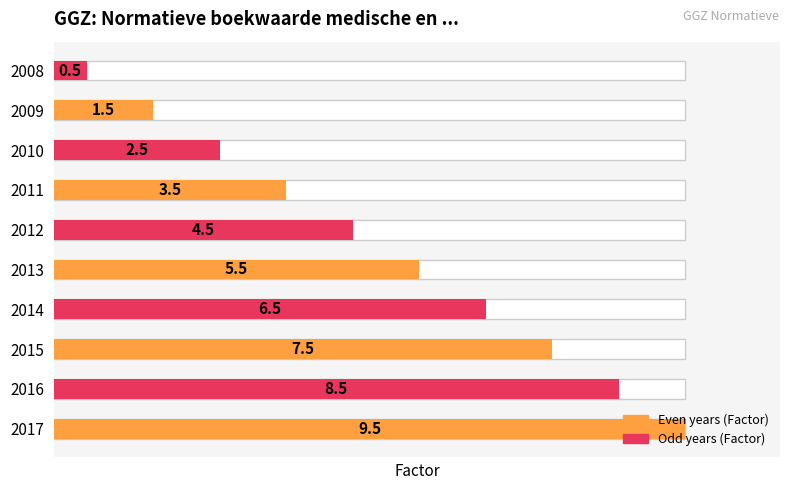

Reading right to left, what are all the values shown in this chart?

0.5	1.5	2.5	3.5	4.5	5.5	6.5	7.5	8.5	9.5